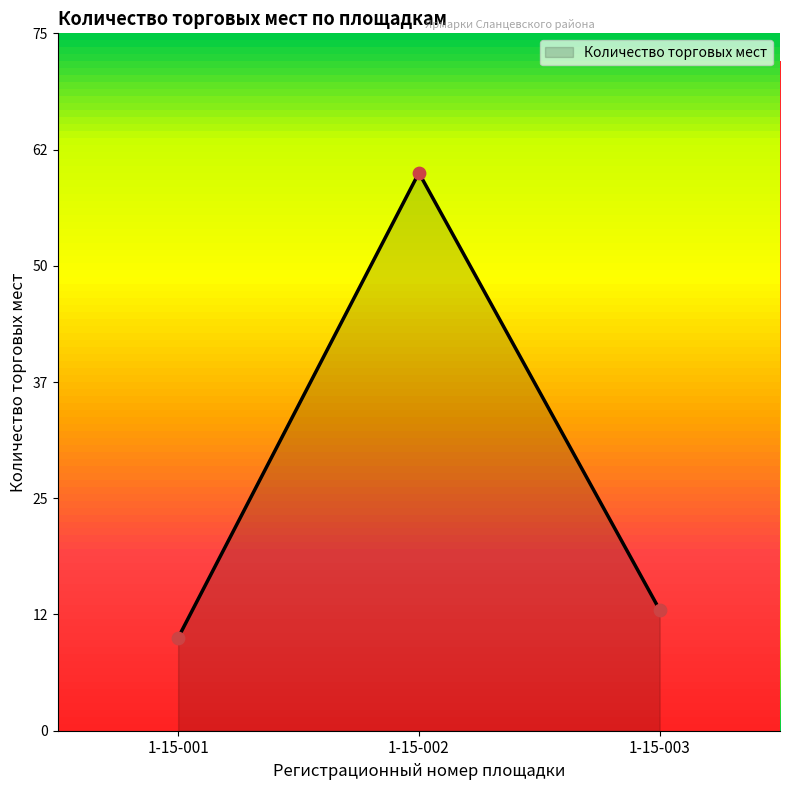

Between 1-15-003 and 1-15-001, which is larger?

1-15-003